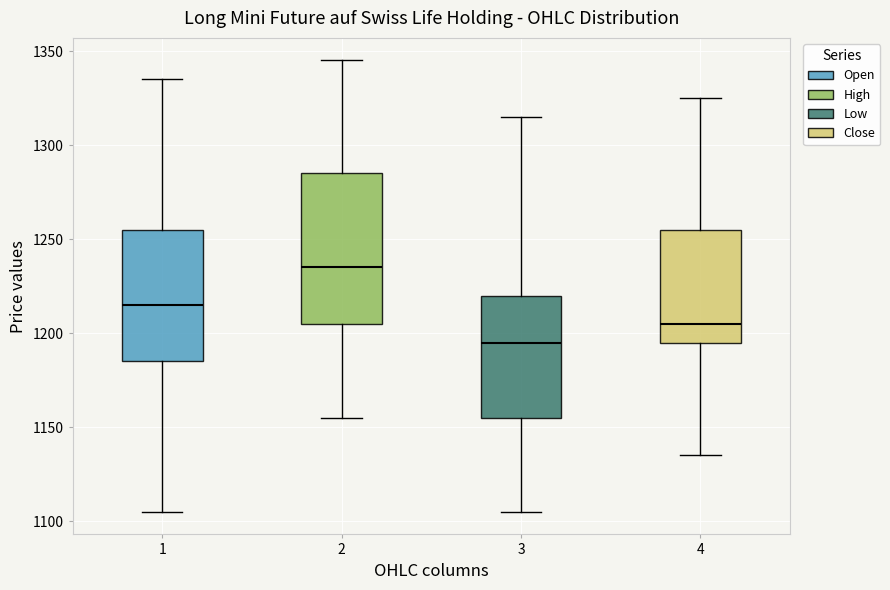

Where is the lower edge of the box at x = 4 on the y-axis? The values are not printed on the chart, so give them approximately, as read against the axis.

1195